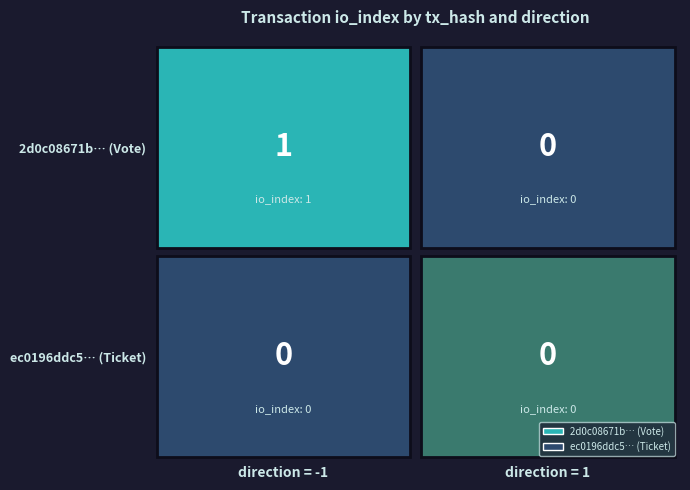

What is the total value across all series at -1?

1